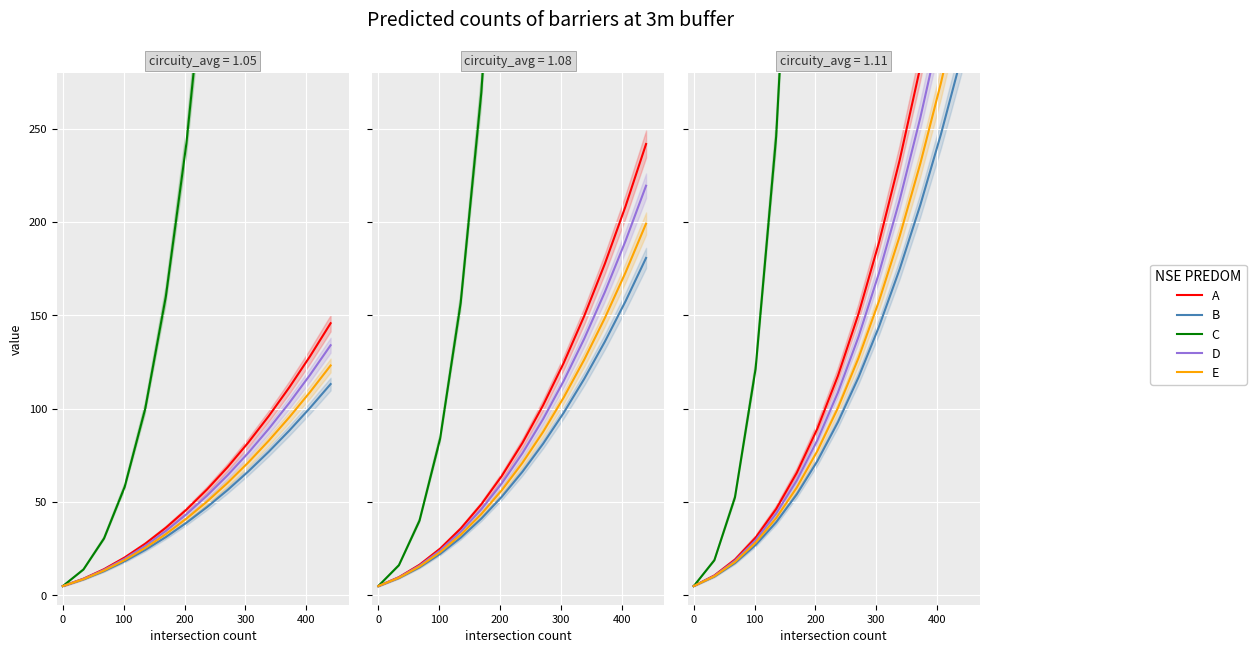

What is the maximum value shown in the chart?

10748.8